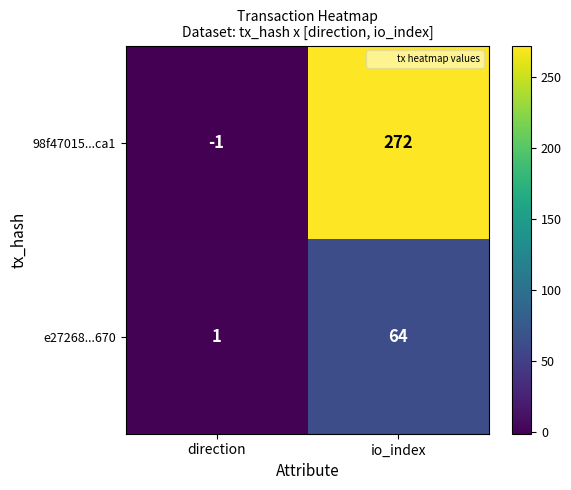

What is the average value of the 98f47015...ca1 series?

136